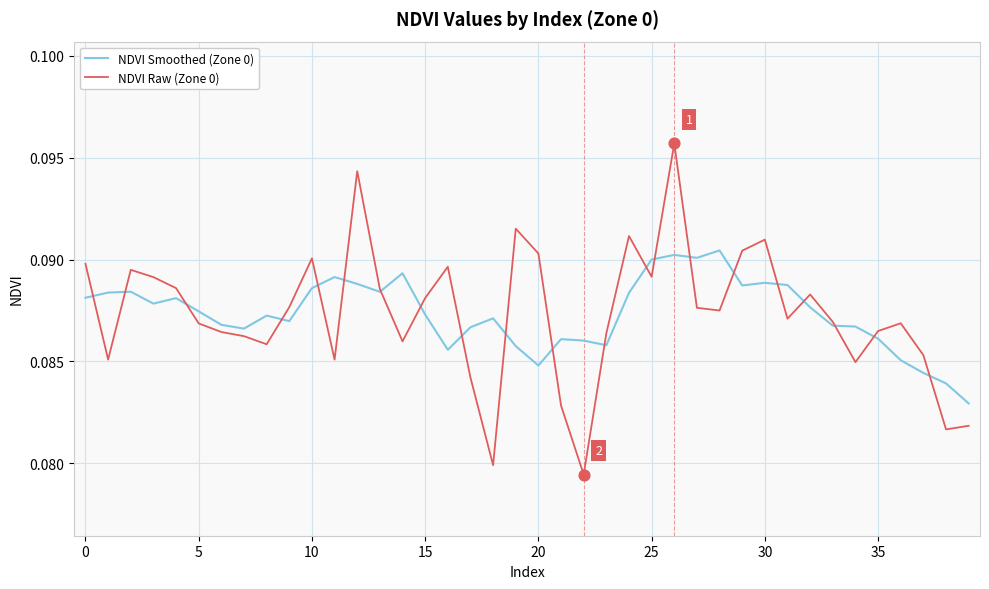

At how many categories does at least one series exceed 0?

40